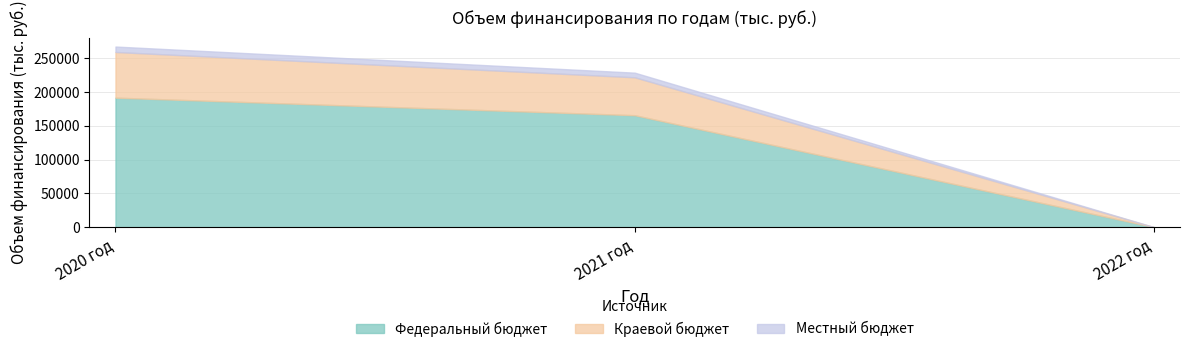

Does the chart display data point markers on the line(s)?

No